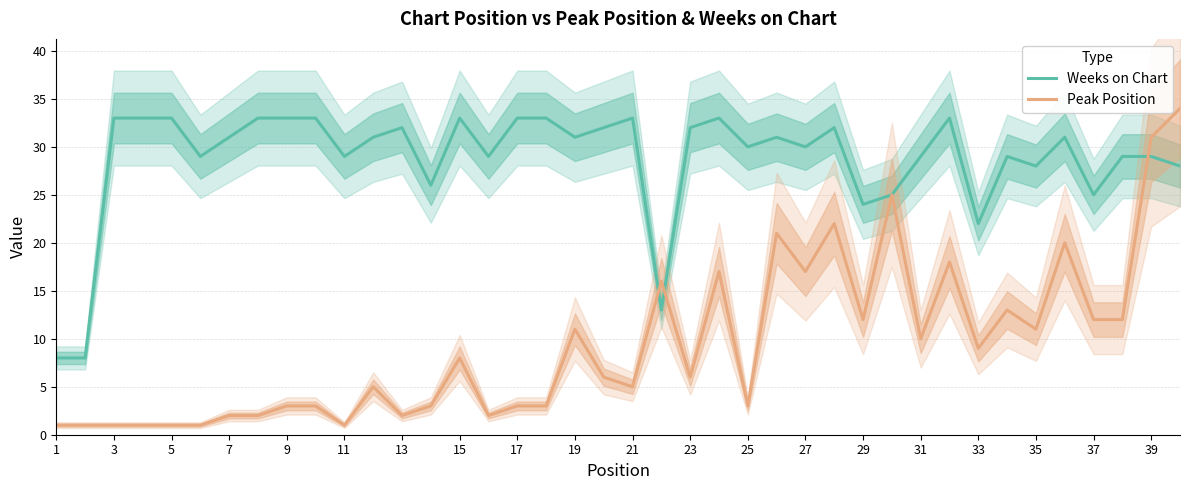

Does the chart display data point markers on the line(s)?

No